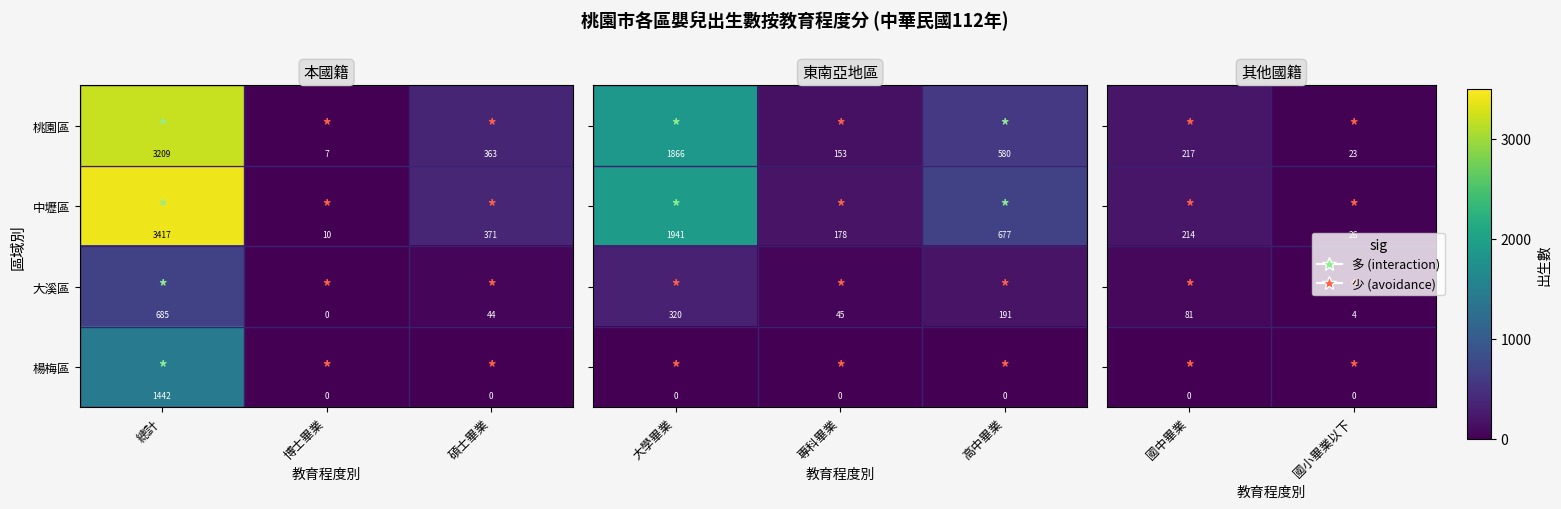

Between 國中畢業 and 國小畢業以下, which is larger?

國中畢業